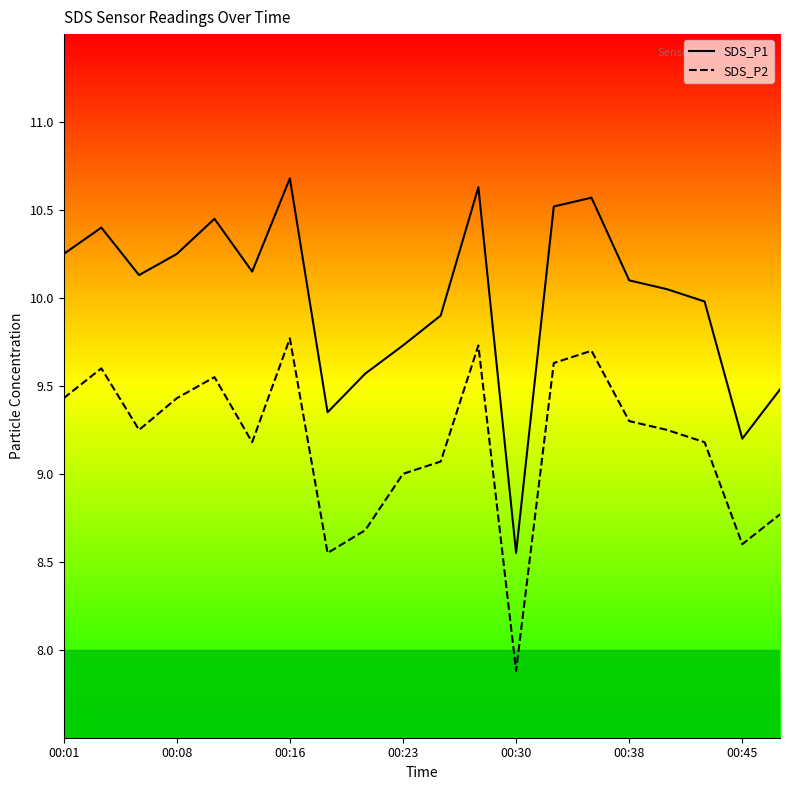

What is the difference between the maximum and minimum values in the SDS_P1 series?

2.1